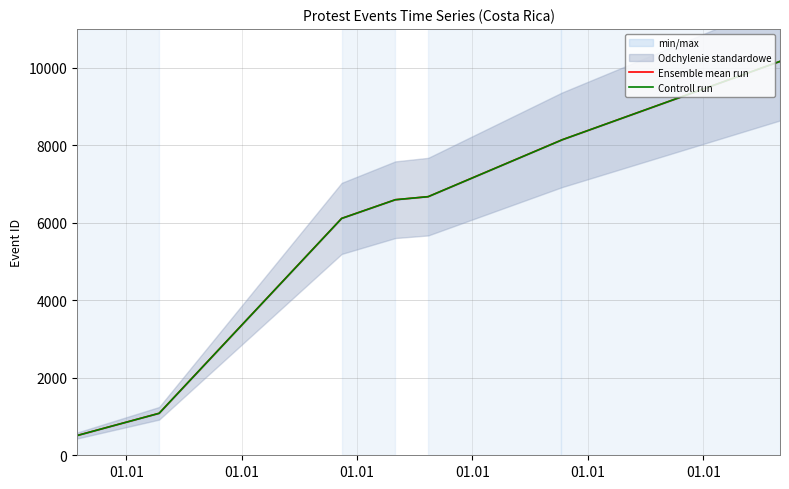

What is the minimum value for Ensemble mean run?

509.0